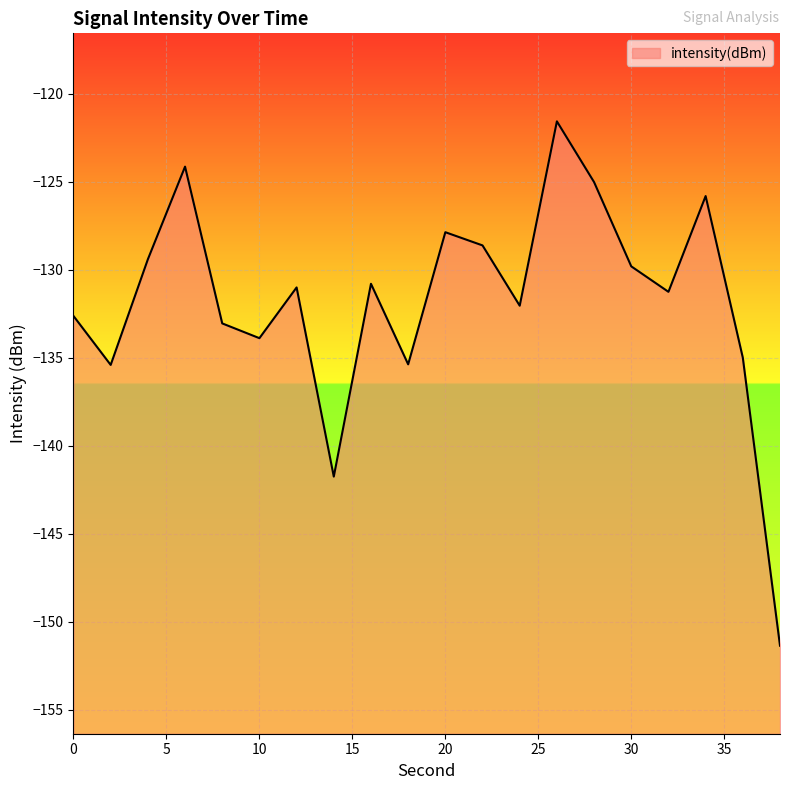

Which has a higher value, 2 or 20?

20